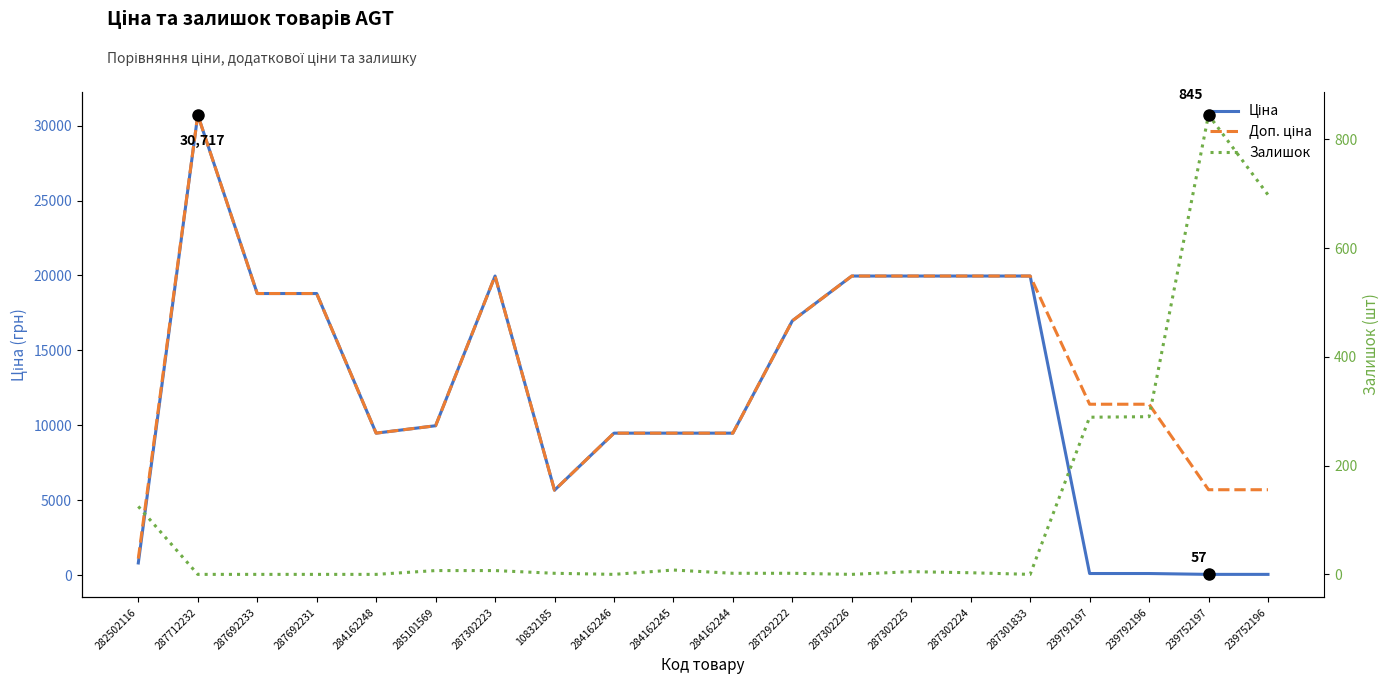

How many lines are shown in the chart?

3